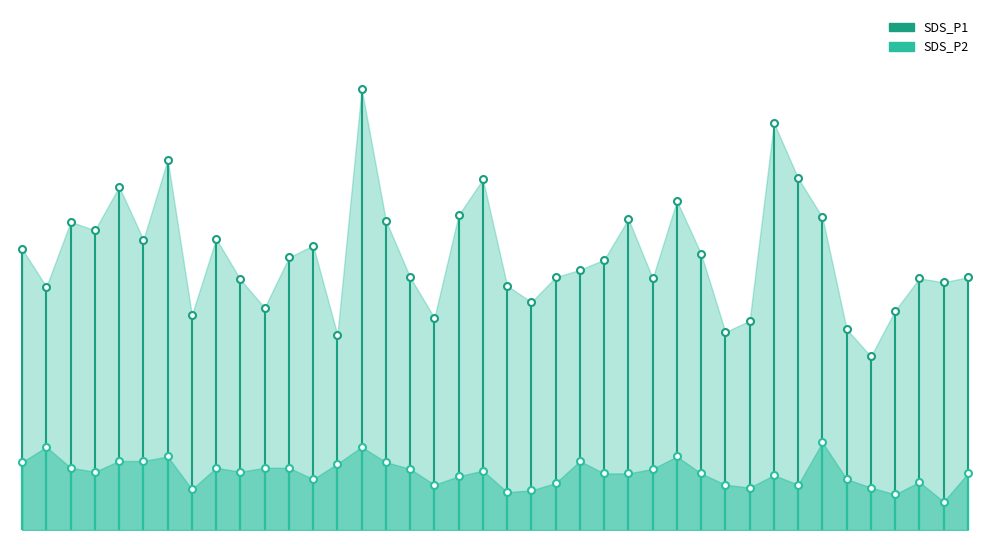

Reading left to right, extract all data points from this chart.

SDS_P1: 00:01=6.5	00:04=5.8	00:06=7.0	00:09=6.8	00:11=7.6	00:14=6.6	00:16=8.1	00:18=5.3	00:21=6.7	00:23=5.9	00:26=5.4	00:28=6.3	00:31=6.5	00:33=5.0	00:36=9.3	00:38=7.0	00:40=6.0	00:43=5.2	00:45=7.1	00:48=7.7	00:50=5.8	00:53=5.5	00:55=6.0	00:57=6.1	01:00=6.3	01:02=7.0	01:05=6.0	01:07=7.3	01:10=6.4	01:12=5.0	01:15=5.2	01:17=8.7	01:20=7.7	01:22=7.0	01:25=5.0	01:27=4.6	01:30=5.4	01:32=6.0	01:35=5.9	01:37=6.0
SDS_P2: 00:01=2.7	00:04=3.0	00:06=2.6	00:09=2.5	00:11=2.7	00:14=2.7	00:16=2.8	00:18=2.2	00:21=2.6	00:23=2.5	00:26=2.6	00:28=2.6	00:31=2.4	00:33=2.7	00:36=3.0	00:38=2.7	00:40=2.6	00:43=2.3	00:45=2.5	00:48=2.5	00:50=2.2	00:53=2.2	00:55=2.3	00:57=2.7	01:00=2.5	01:02=2.5	01:05=2.6	01:07=2.8	01:10=2.5	01:12=2.3	01:15=2.2	01:17=2.5	01:20=2.3	01:22=3.0	01:25=2.4	01:27=2.2	01:30=2.1	01:32=2.4	01:35=2.0	01:37=2.5